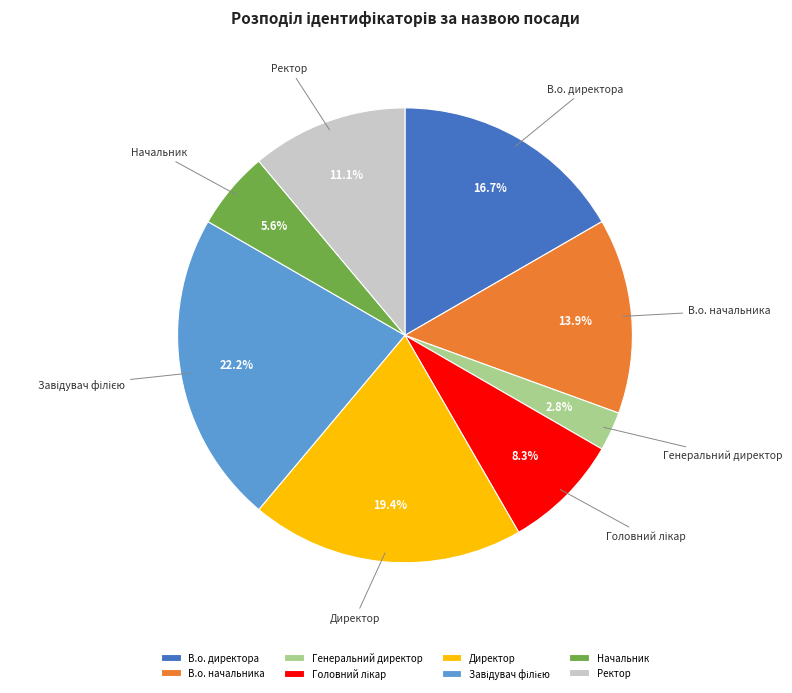

Between В.о. директора and Ректор, which is larger?

В.о. директора